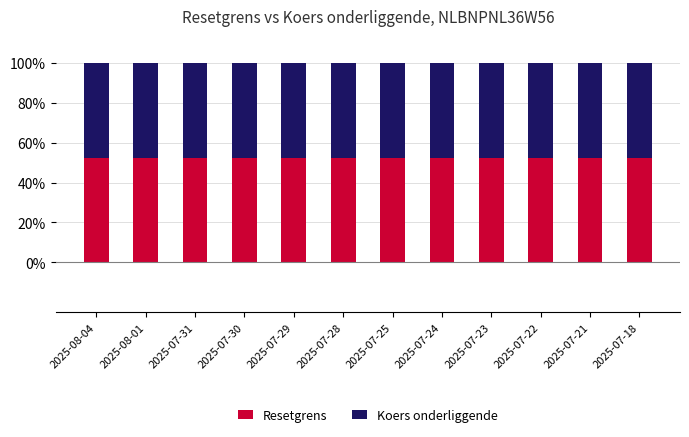

What is the label of the 8th bar from the right?

2025-07-29